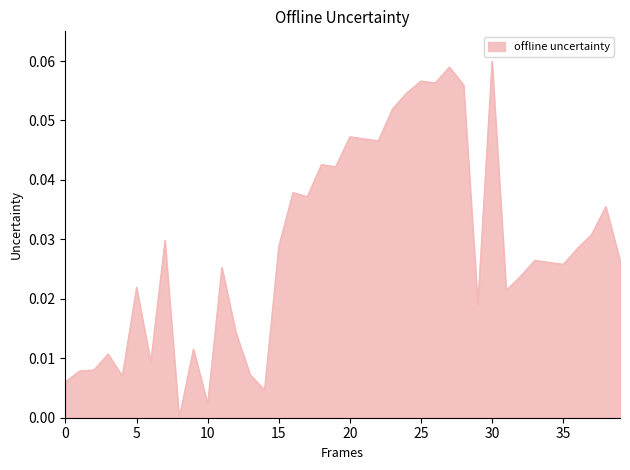

Count the number of data series in this chart.

1